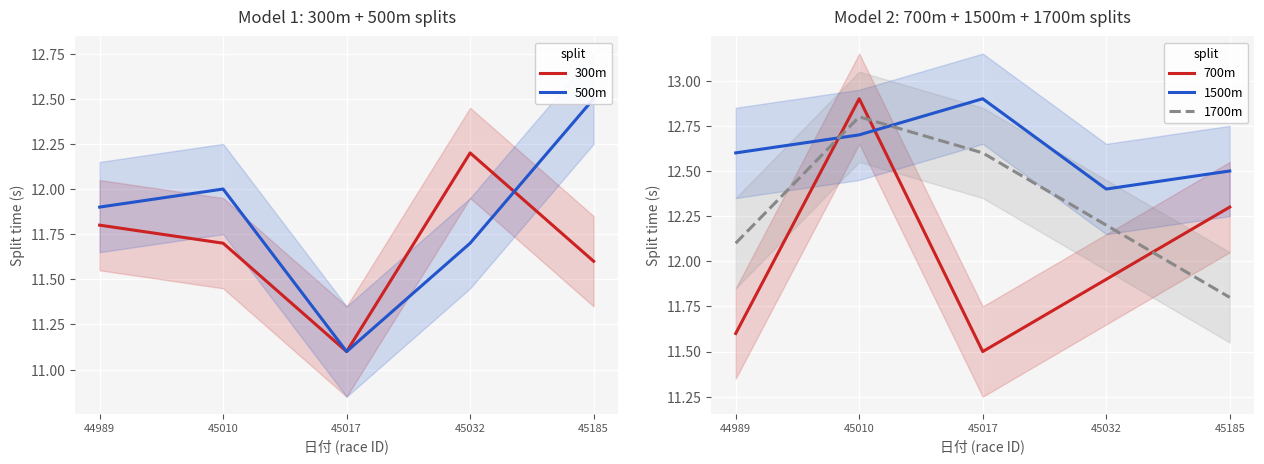

True or false: 300m and 1700m intersect in this chart.

False